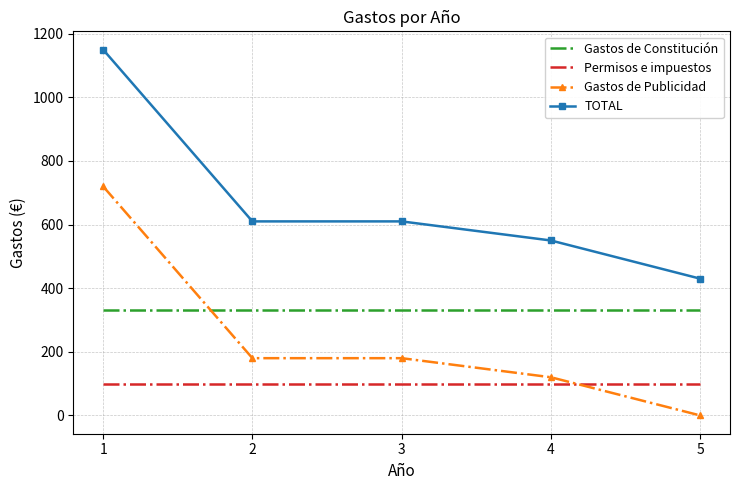

What is the maximum value shown in the chart?

1150